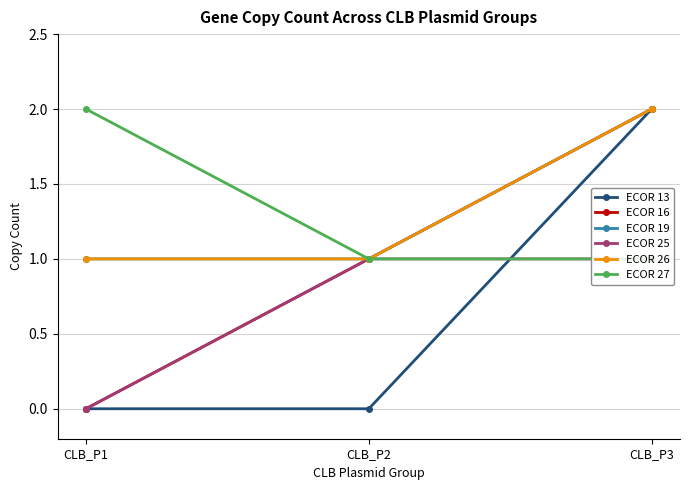

Reading left to right, list all the values displayed in this chart.

ECOR 13: CLB_P1=0	CLB_P2=0	CLB_P3=2
ECOR 16: CLB_P1=0	CLB_P2=1	CLB_P3=2
ECOR 19: CLB_P1=1	CLB_P2=1	CLB_P3=2
ECOR 25: CLB_P1=0	CLB_P2=1	CLB_P3=1
ECOR 26: CLB_P1=1	CLB_P2=1	CLB_P3=2
ECOR 27: CLB_P1=2	CLB_P2=1	CLB_P3=1